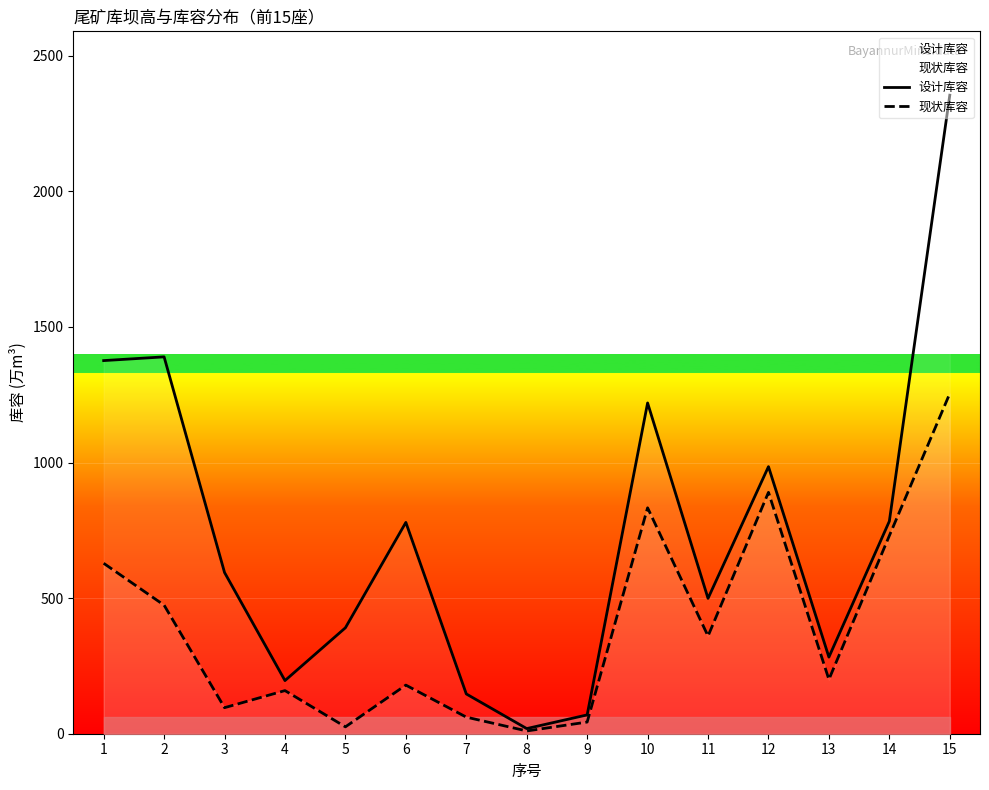

At which label does 设计库容 reach its minimum?

8